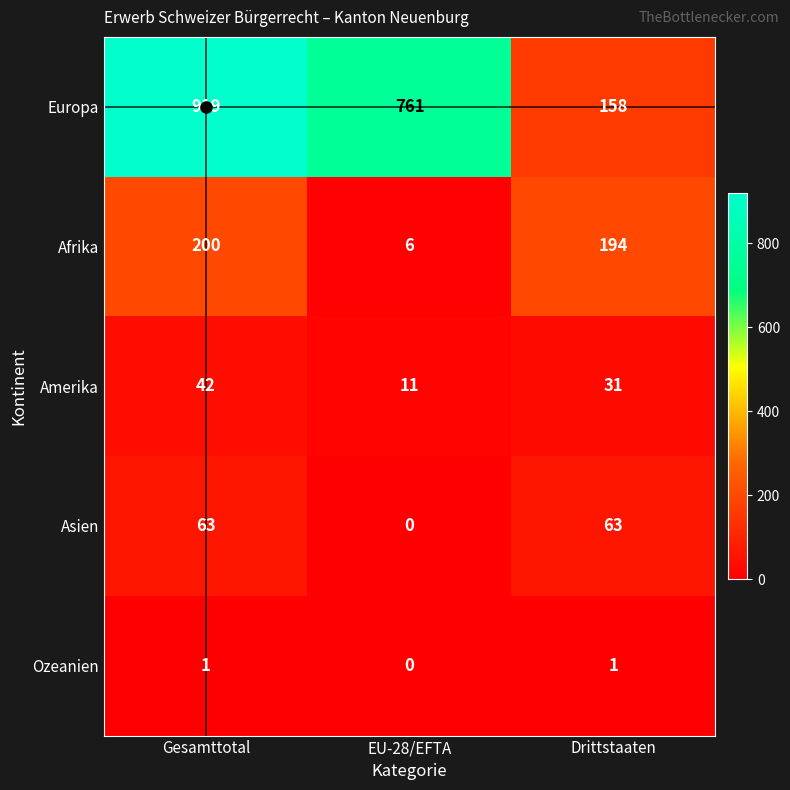

Is it true that Europa equals 761 at EU-28/EFTA?

True